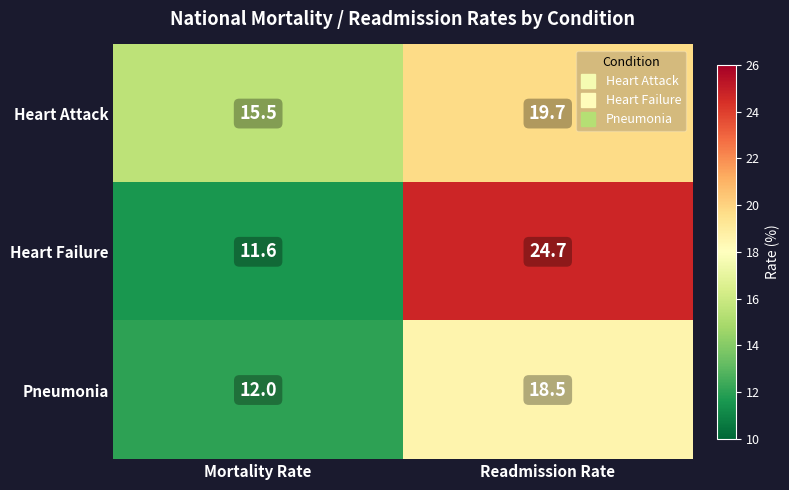

Reading left to right, list all the values displayed in this chart.

Heart Attack: Mortality Rate=15.5	Readmission Rate=19.7
Heart Failure: Mortality Rate=11.6	Readmission Rate=24.7
Pneumonia: Mortality Rate=12.0	Readmission Rate=18.5